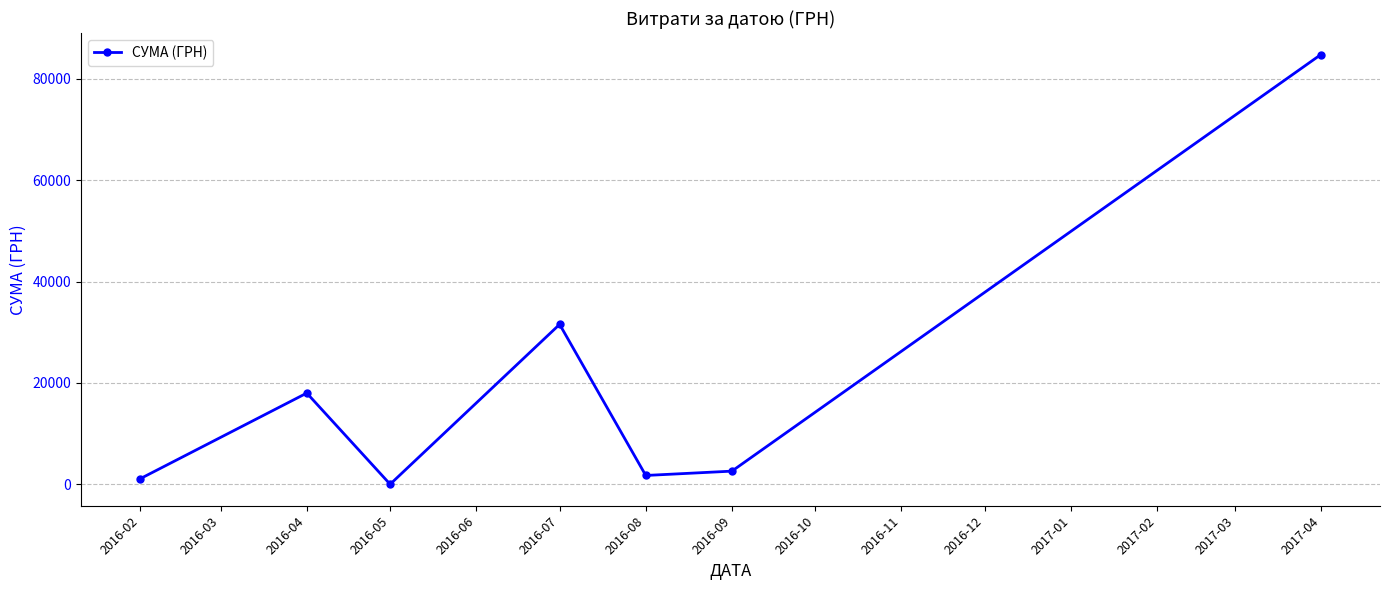

What is the sum of all values?

139804.6